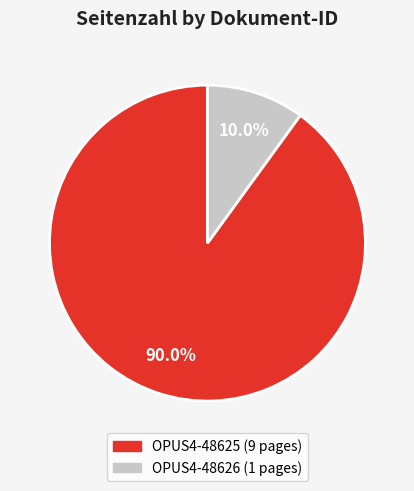

What percentage is the OPUS4-48625 slice, to the nearest percent?

90%